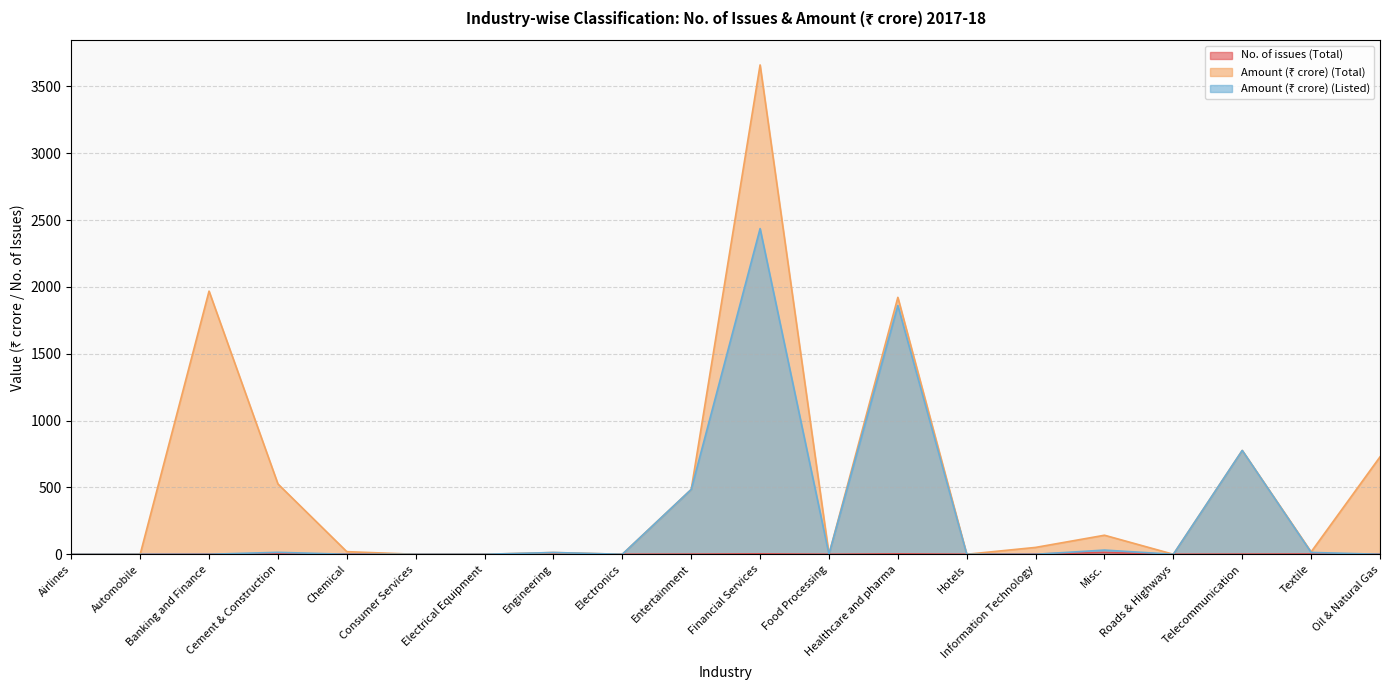

How many lines are shown in the chart?

3